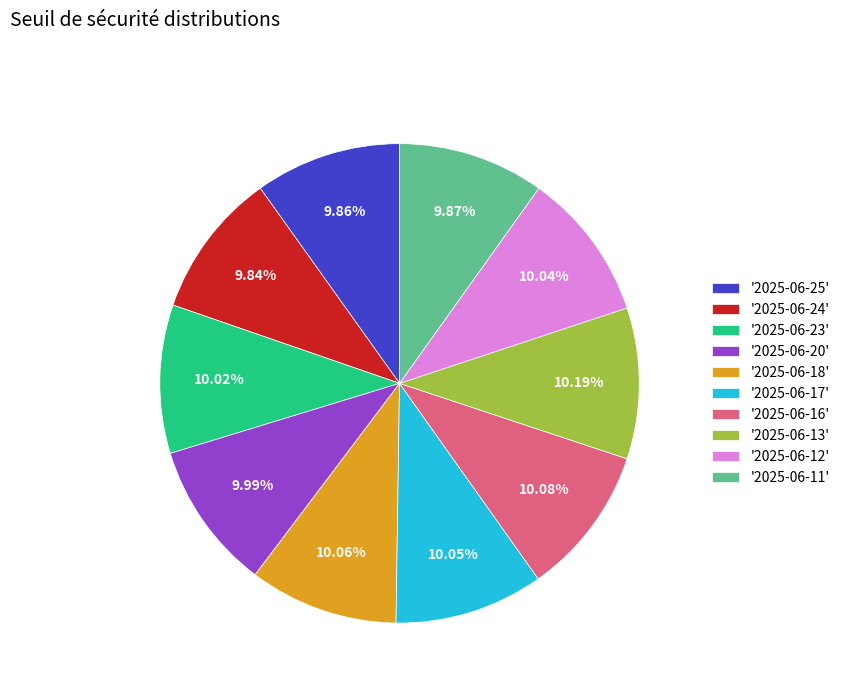

Does '2025-06-20' account for over 50% of the chart?

No